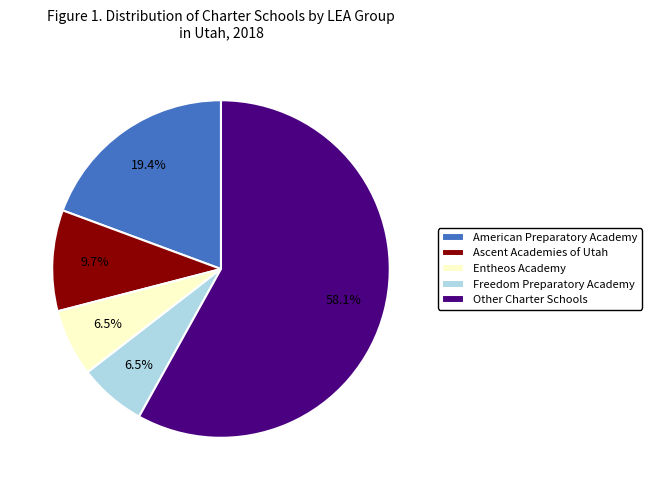

Approximately how many times larger is the value at American Preparatory Academy compared to Ascent Academies of Utah?

2.0